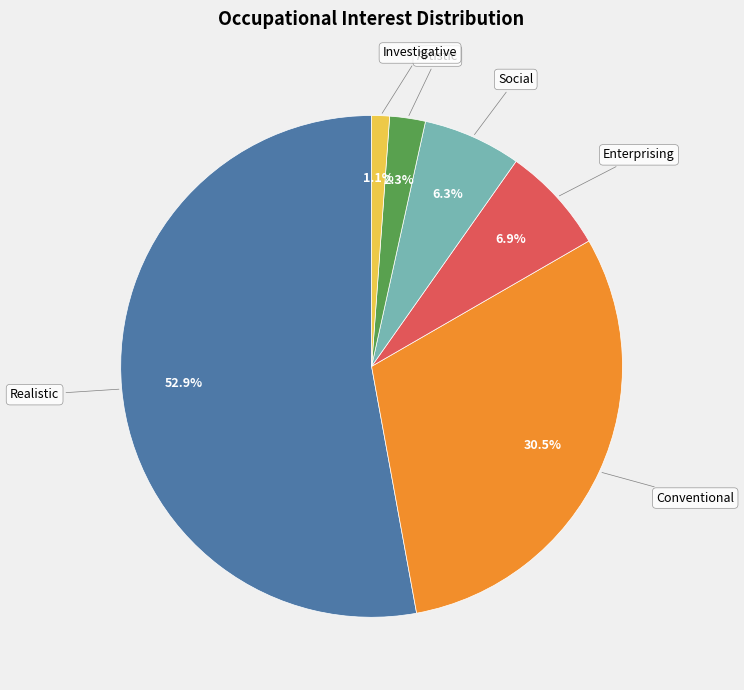

Does Realistic account for over 50% of the chart?

Yes